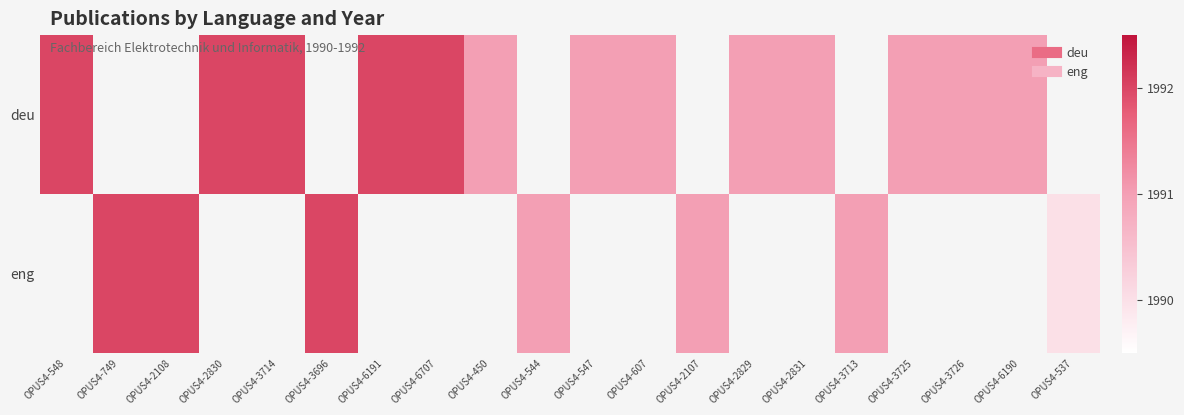

Is the value of eng at OPUS4-547 greater than the value of deu at OPUS4-544?

No